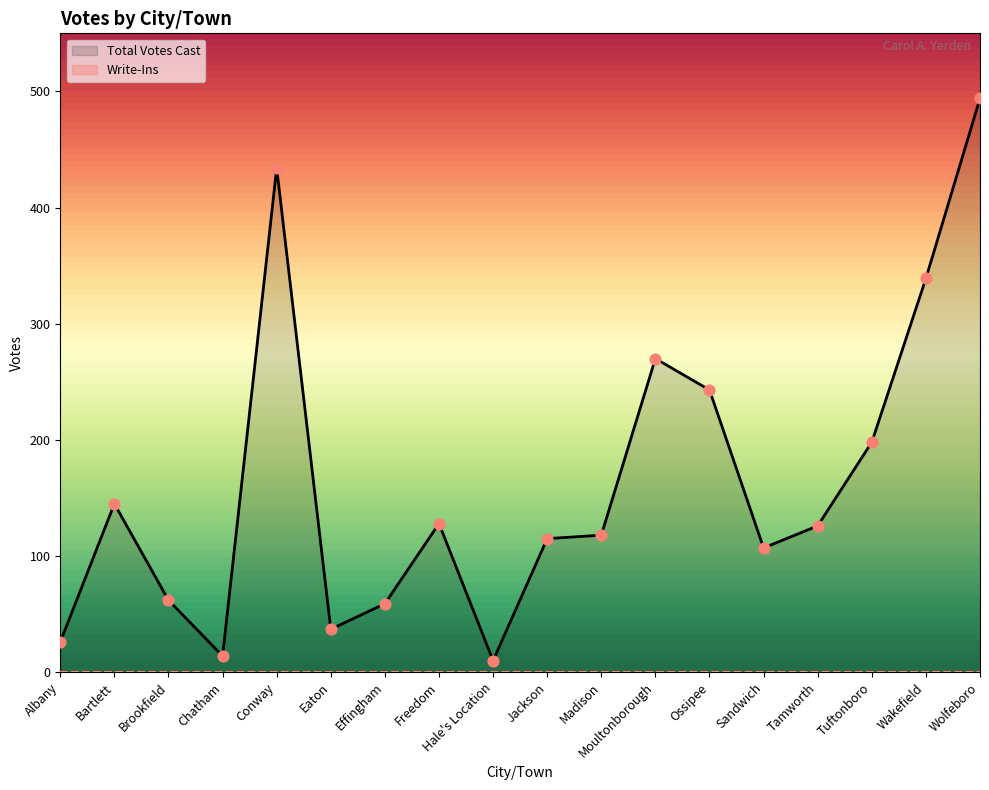

What is the ratio of the value at Bartlett to the value at Freedom?

1.1